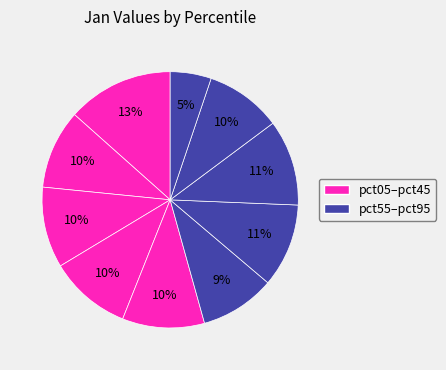

How many slices are in this pie chart?

10